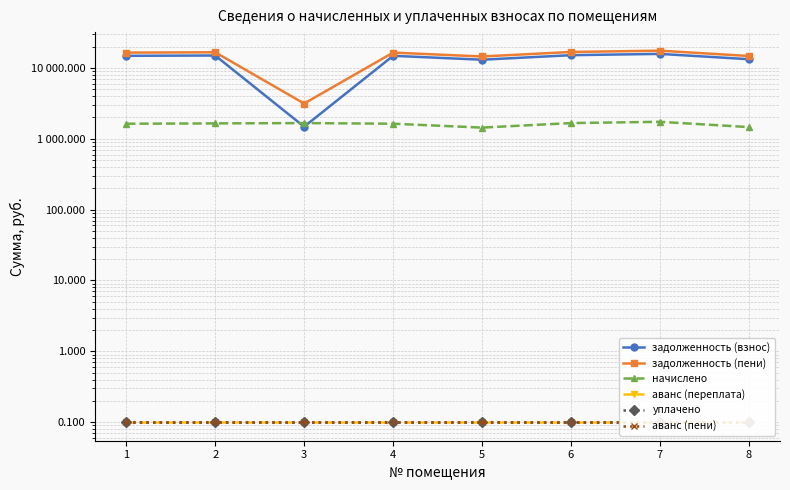

What is the difference between the highest and lowest values at 2?

16648.1